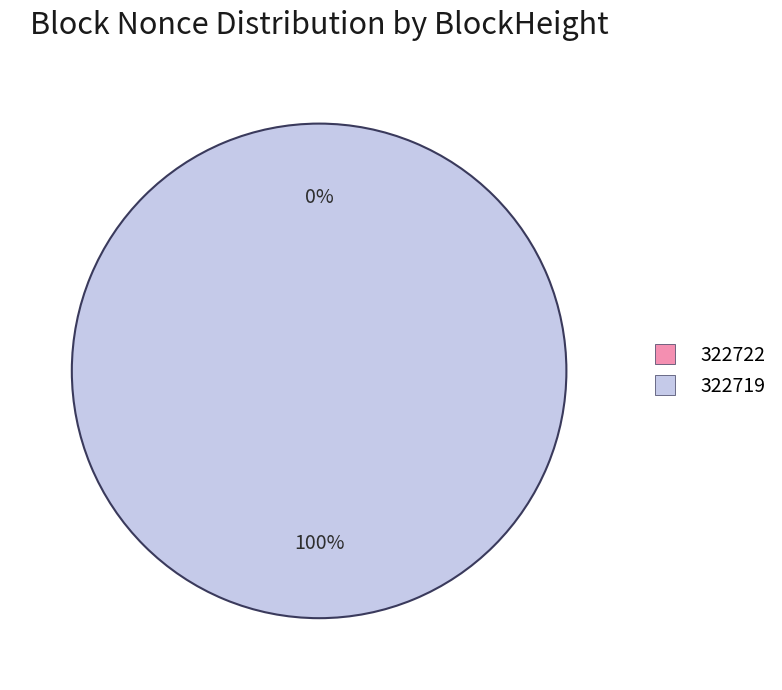

Which category has the biggest portion of the pie?

322719